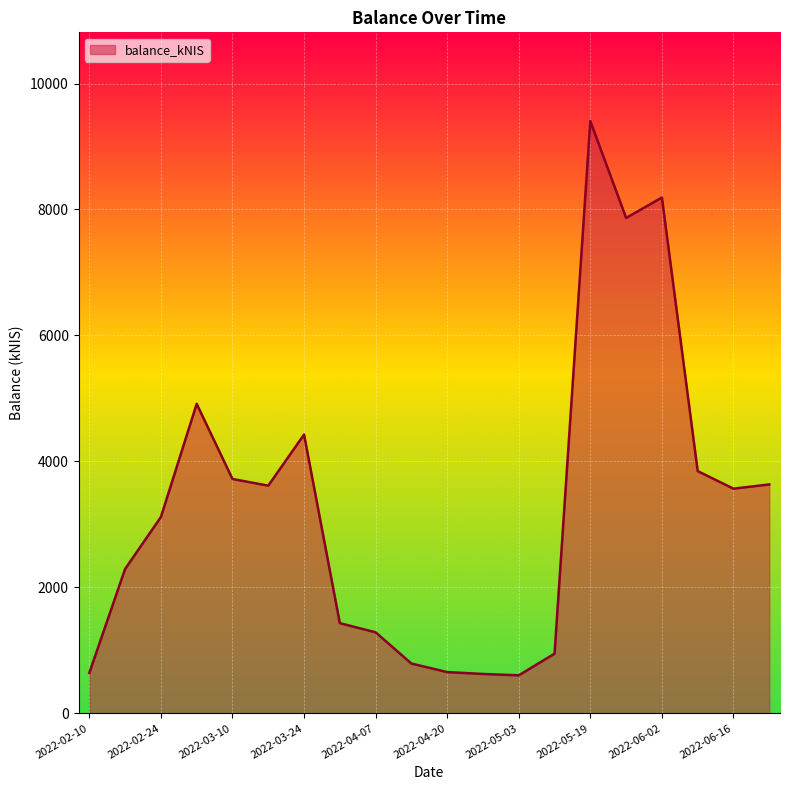

What is the greatest value displayed?

9402.7